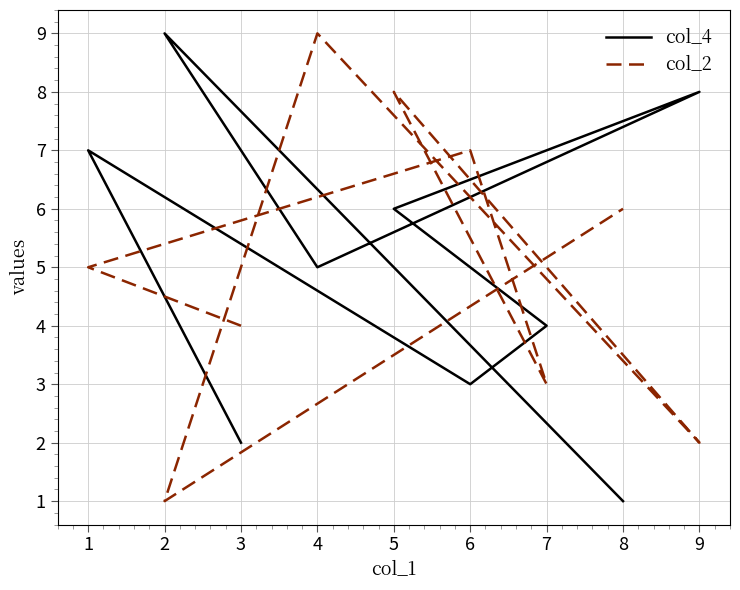

Rank the categories by col_4 value from lowest to highest.

8, 3, 6, 7, 4, 5, 1, 9, 2